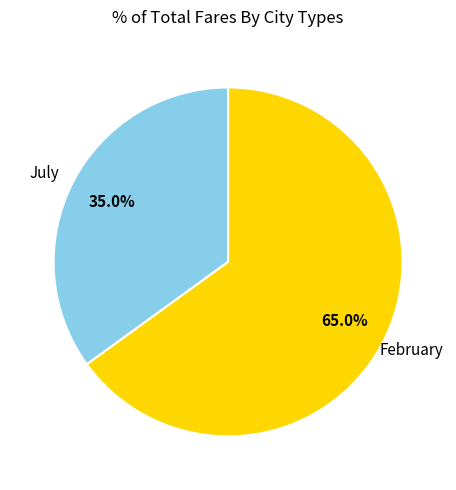

Rank the categories by value from lowest to highest.

July, February